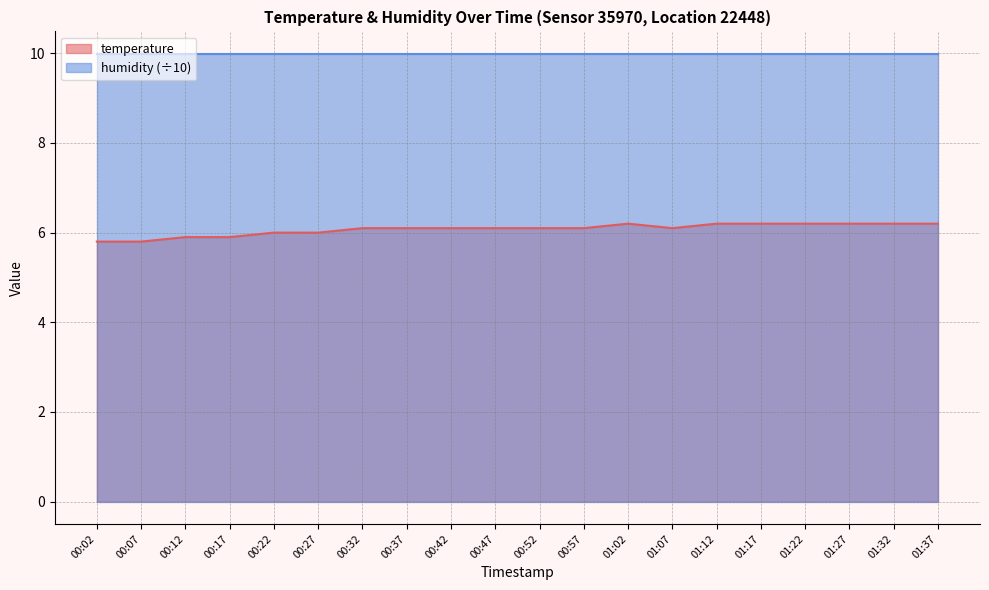

Reading left to right, what are all the values shown in this chart?

5.8	5.8	5.9	5.9	6.0	6.0	6.1	6.1	6.1	6.1	6.1	6.1	6.2	6.1	6.2	6.2	6.2	6.2	6.2	6.2